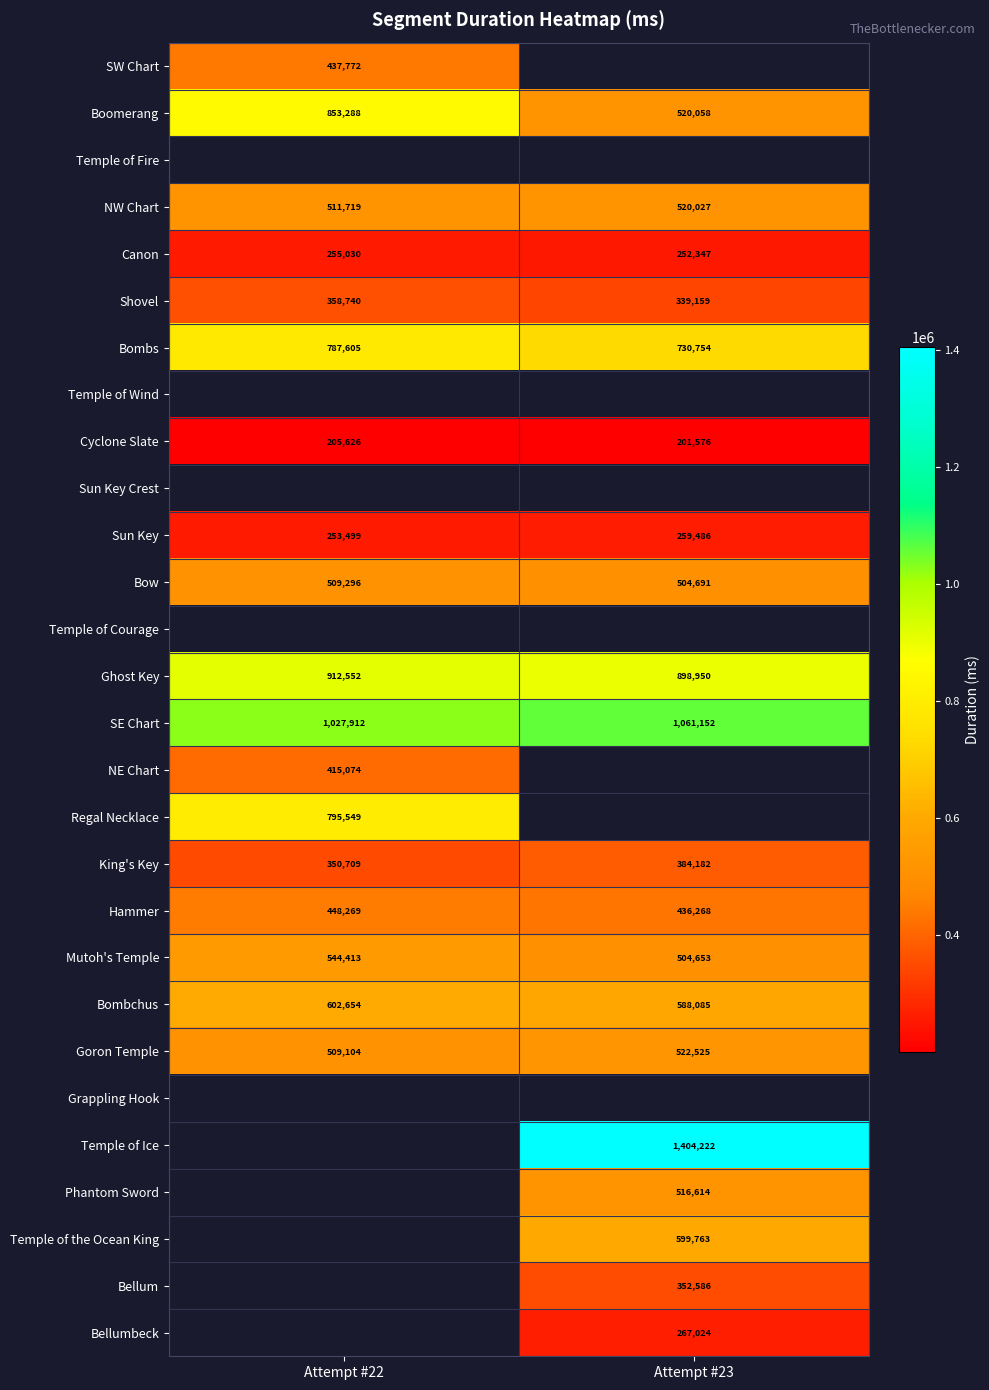

What is the minimum value shown in the chart?

201576.0